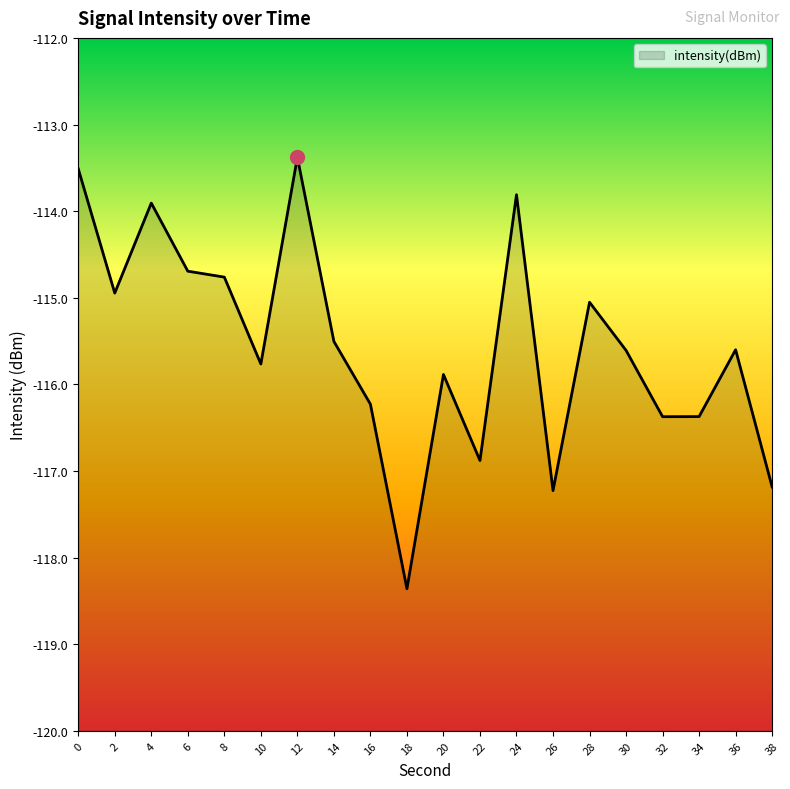

How many lines are shown in the chart?

1